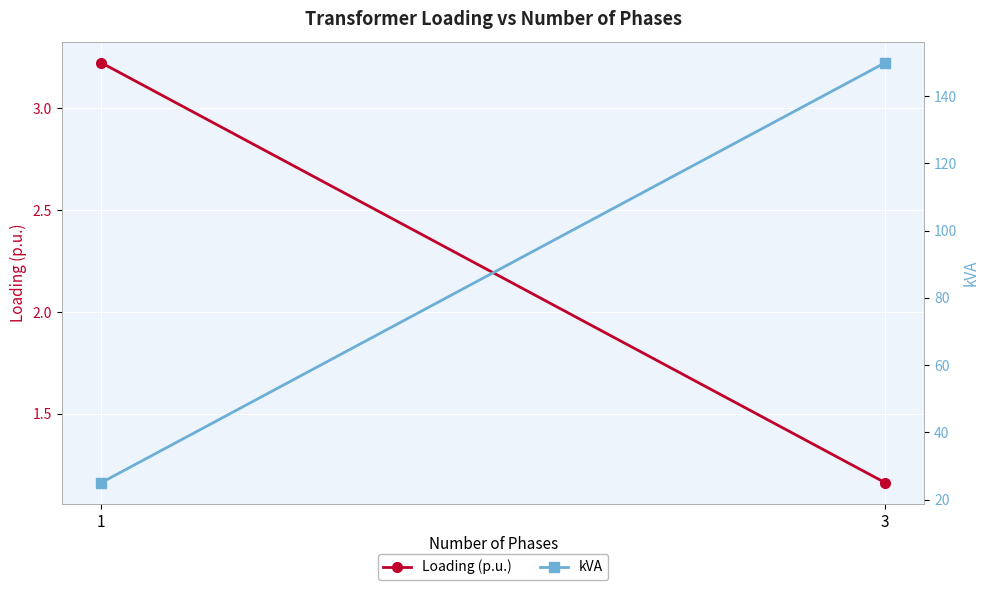

Which series changed the most between 1 and 3?

kVA